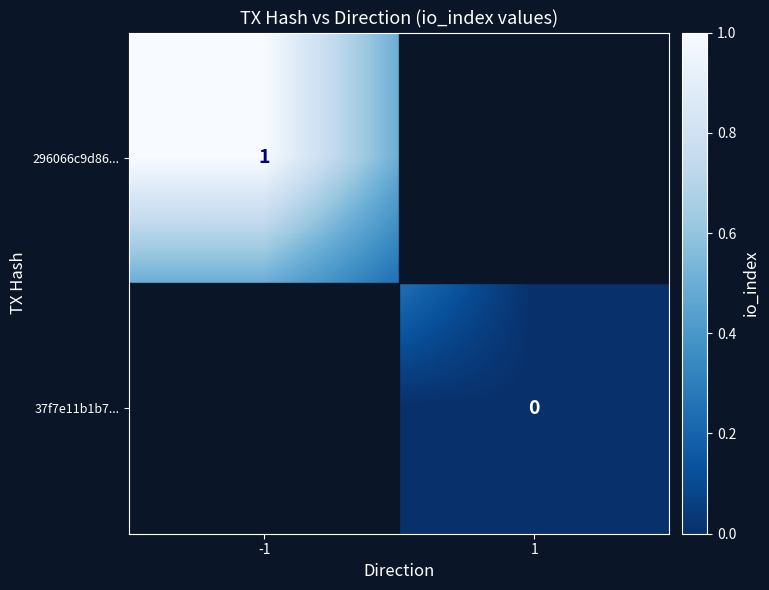

Is the value of 296066c9d86... at -1 greater than the value of 37f7e11b1b7... at 1?

Yes